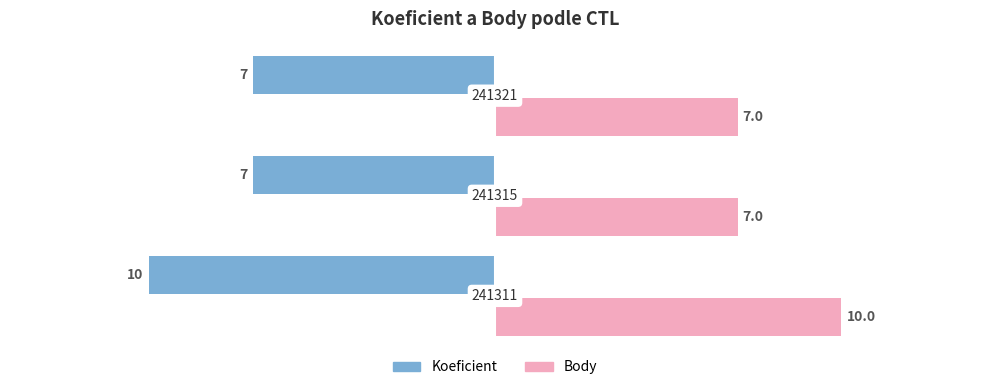

Rank the series by their maximum value, from lowest to highest.

Koeficient, Body